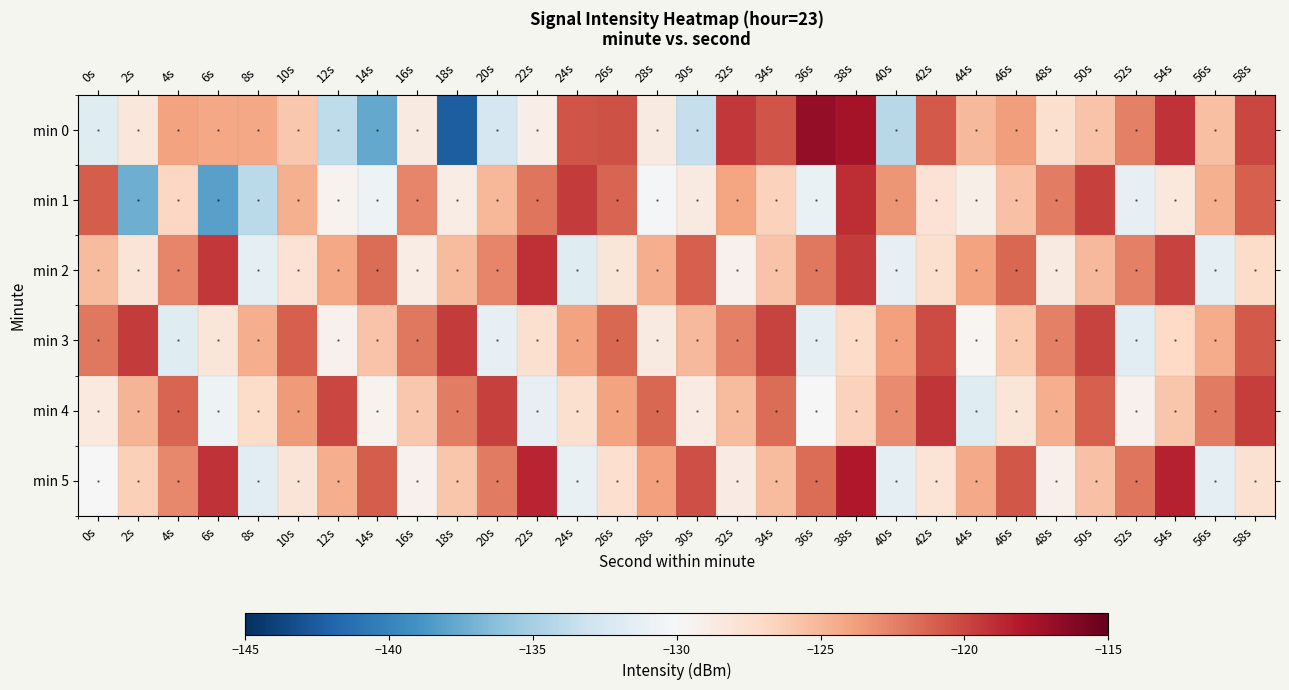

Which label corresponds to the largest value in the chart?

36s